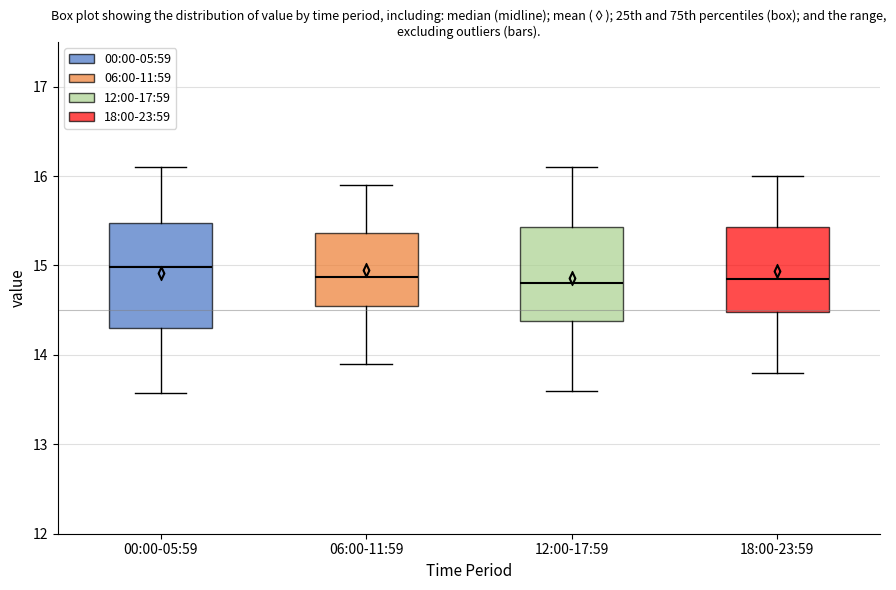

Comparing the boxes themselves (not the whiskers), which one is the tallest?

00:00-05:59